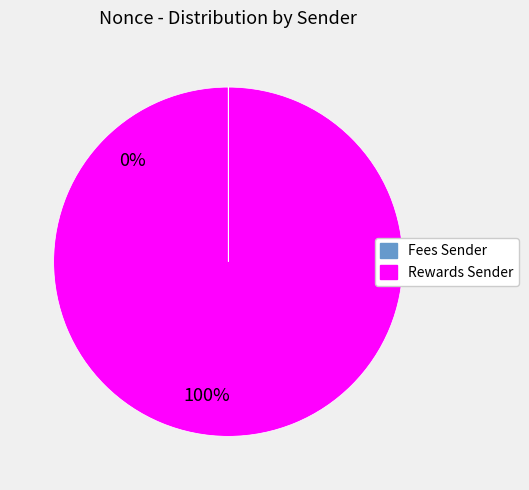

Is there any slice that represents more than half of the pie?

Yes